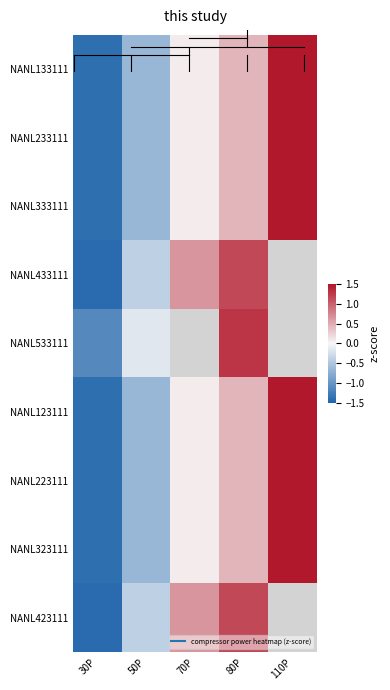

What is the difference between the highest and lowest values at 70P?

0.6